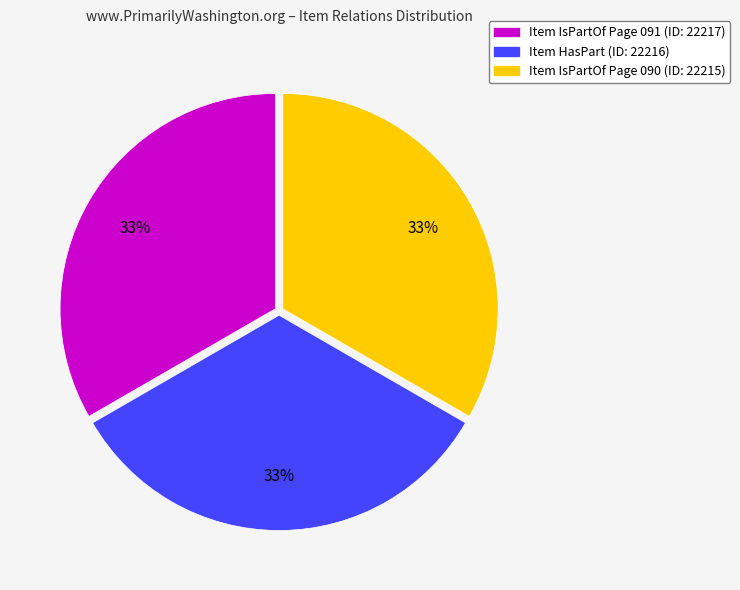

To the nearest percent, what portion does Item HasPart (ID: 22216) represent?

33%